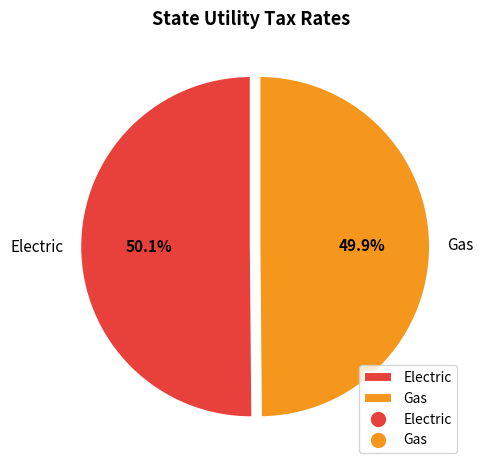

Does any single category account for the majority?

Yes